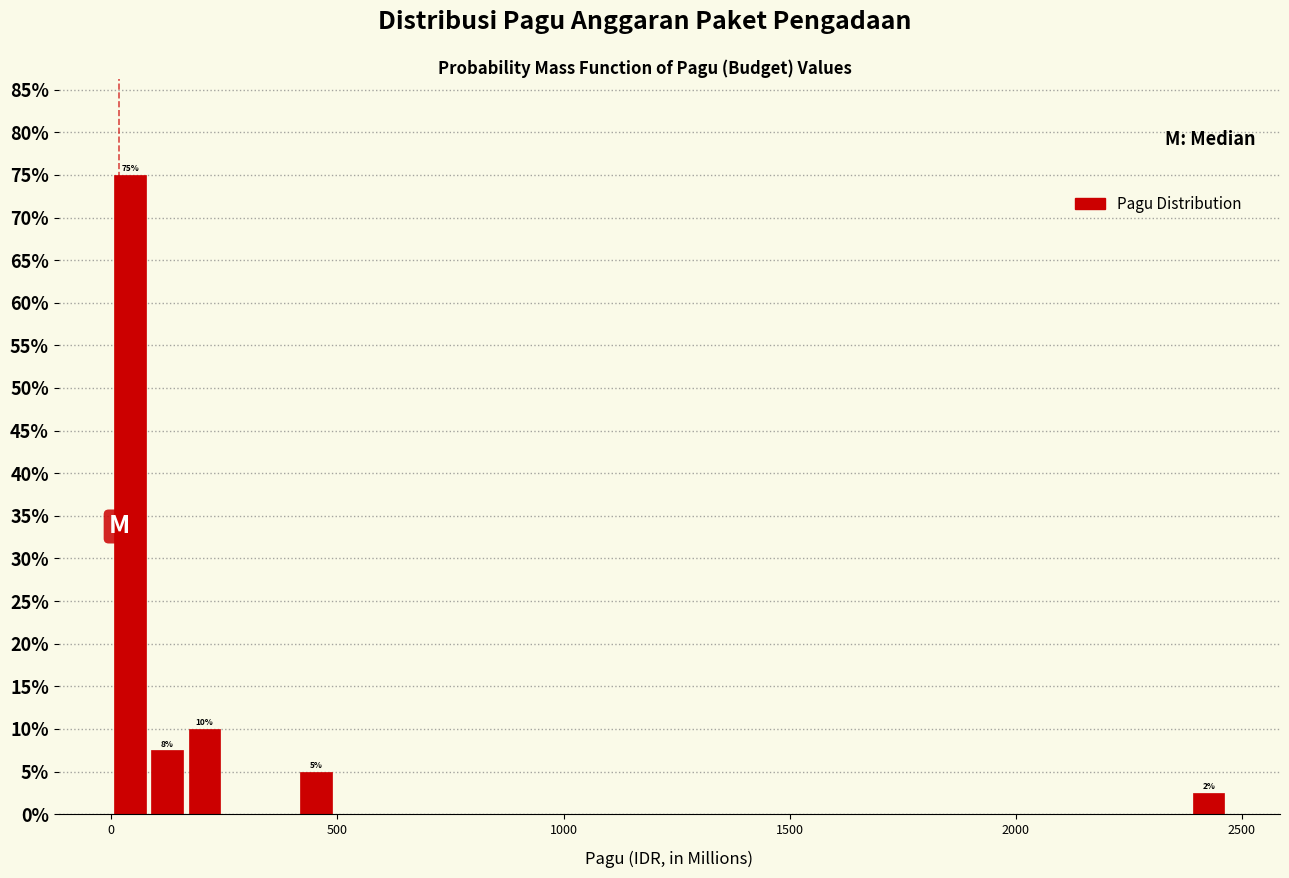

Read against the x-axis, roughly where is the centre of the tallest bar?

50